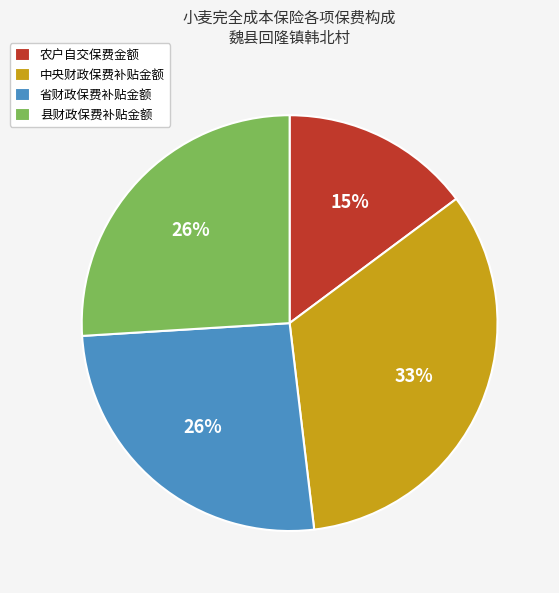

The 县财政保费补贴金额 slice represents 14% of the pie. True or false?

False